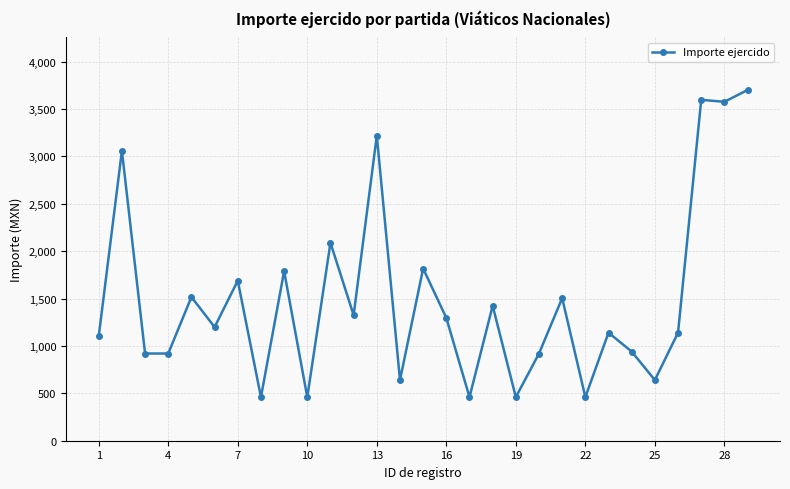

How many distinct data groups are displayed?

1